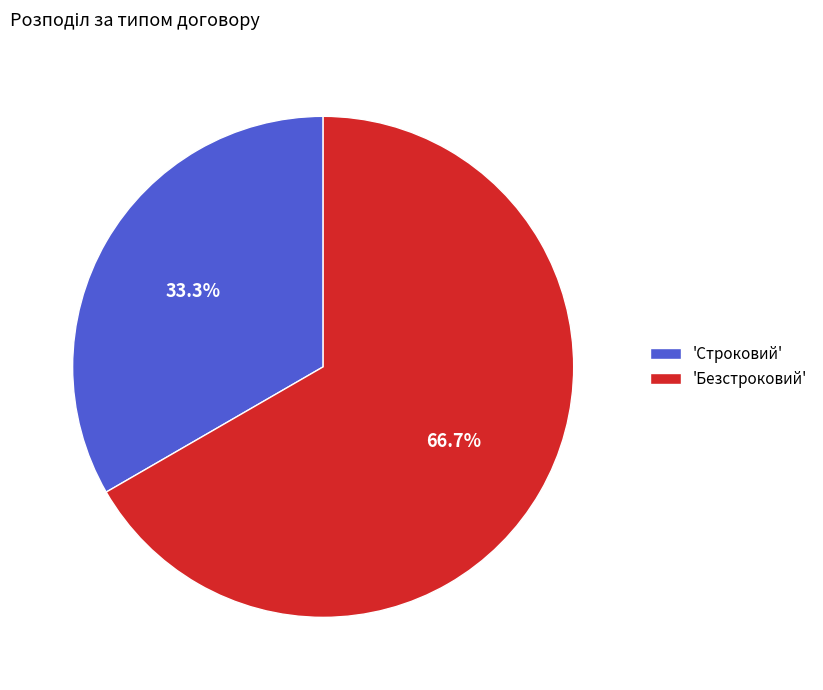

Between 'Строковий' and 'Безстроковий', which is larger?

'Безстроковий'